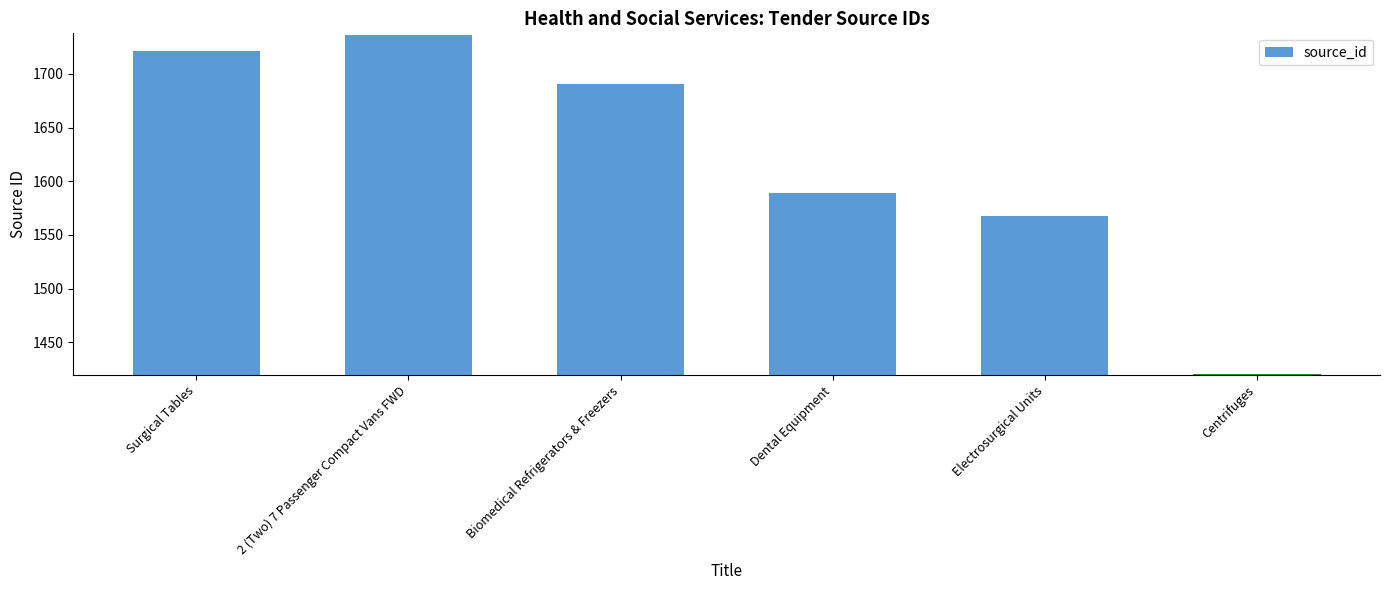

What is the greatest value displayed?

1736